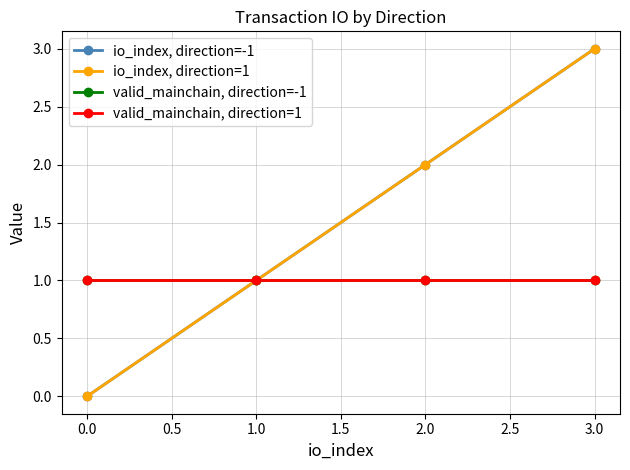

Does the chart have visible grid lines?

Yes